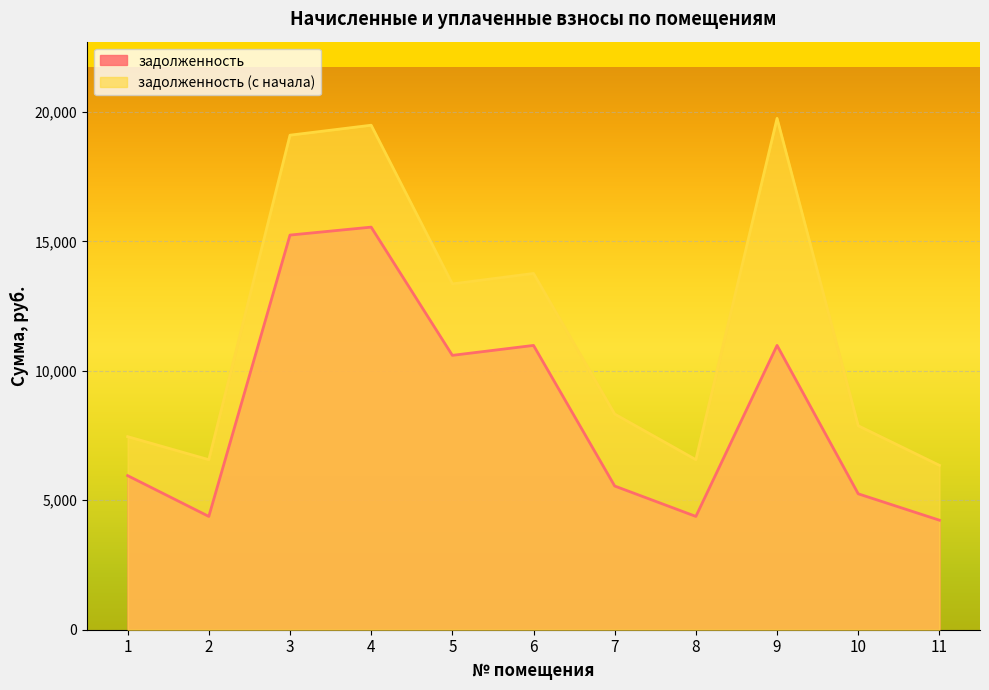

Where does the задолженность series first go above 5952?

3